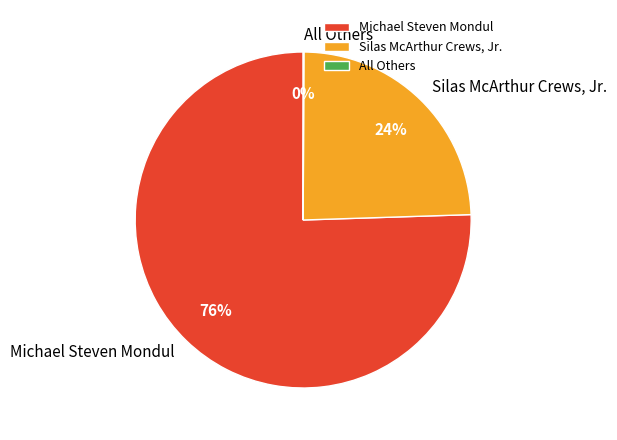

To the nearest percent, what is the combined percentage of Silas McArthur Crews, Jr. and Michael Steven Mondul?

100%